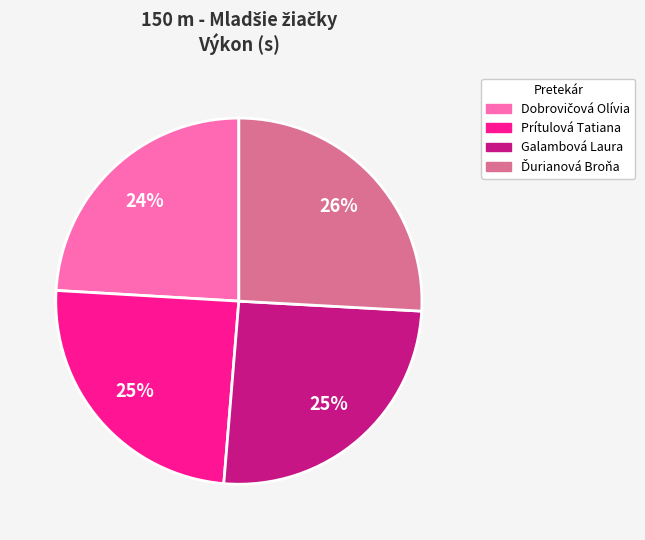

Approximately how many times larger is the value at Galambová Laura compared to Prítulová Tatiana?

1.0